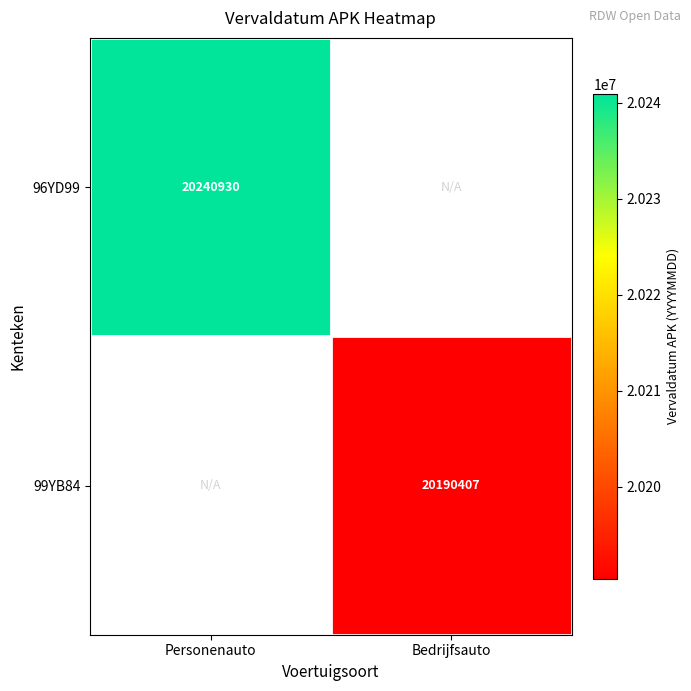

The 99YB84 series shows 20190407 at Bedrijfsauto. True or false?

True